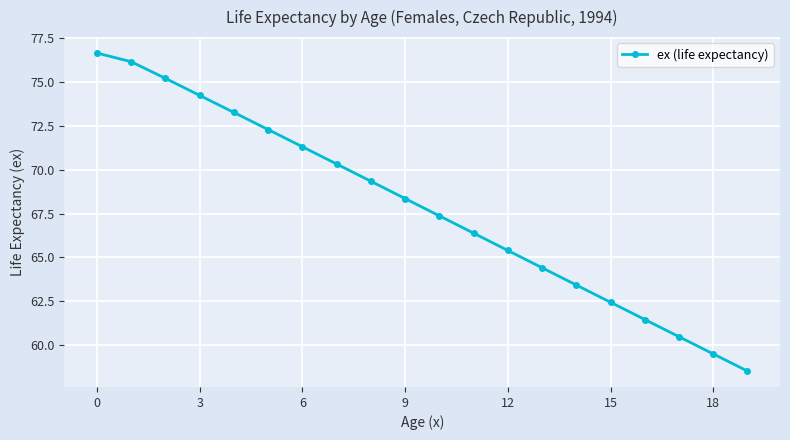

Count the number of data series in this chart.

1